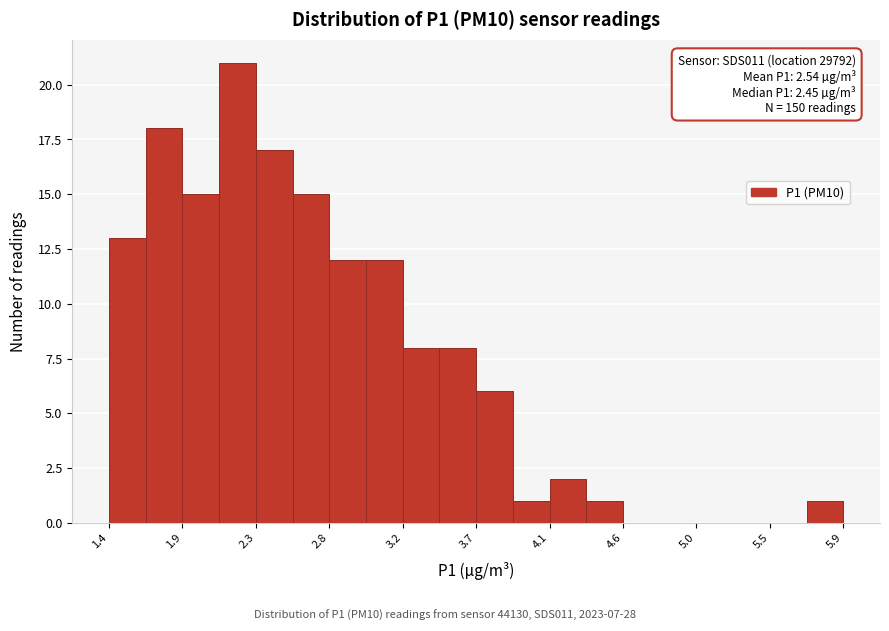

Over which range of the x-axis is the bar tallest?

2.10 to 2.30